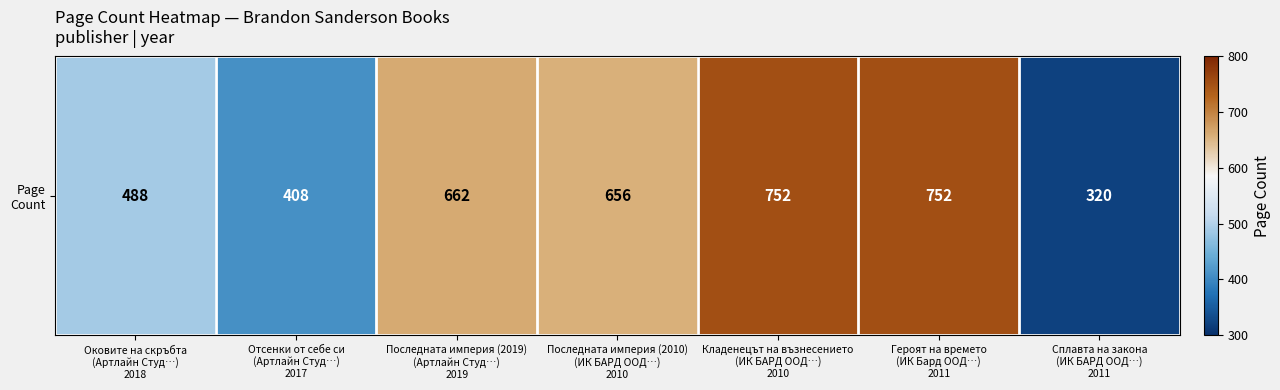

How many data points are less than 656?

3